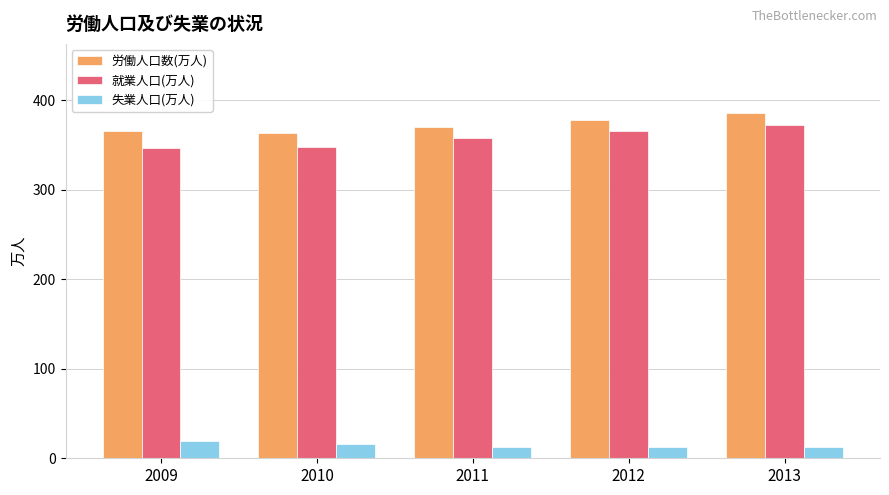

How many data points in 労働人口数(万人) are above 370?

3